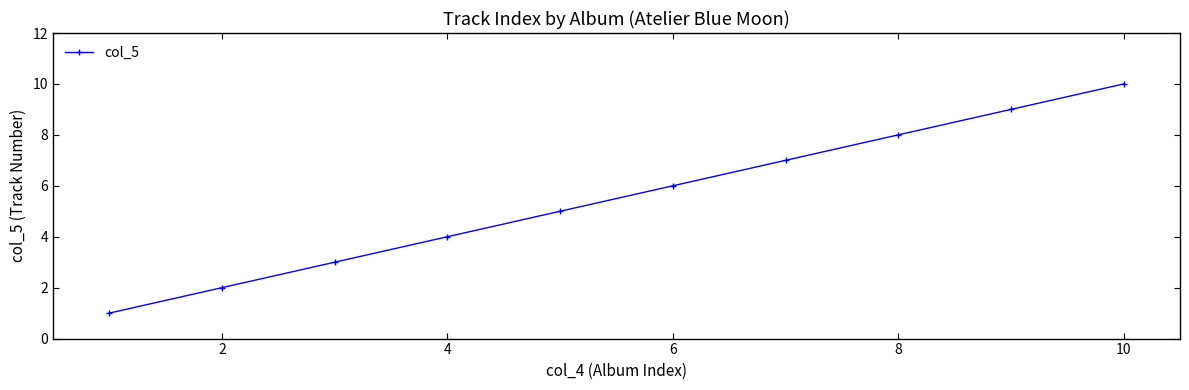

True or false: the data has more than 1 interior local peaks.

False